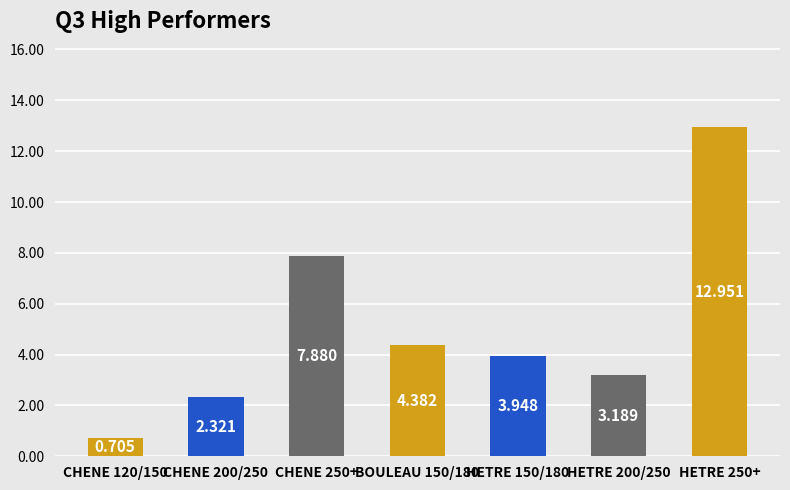

How many data points does each series have?

7